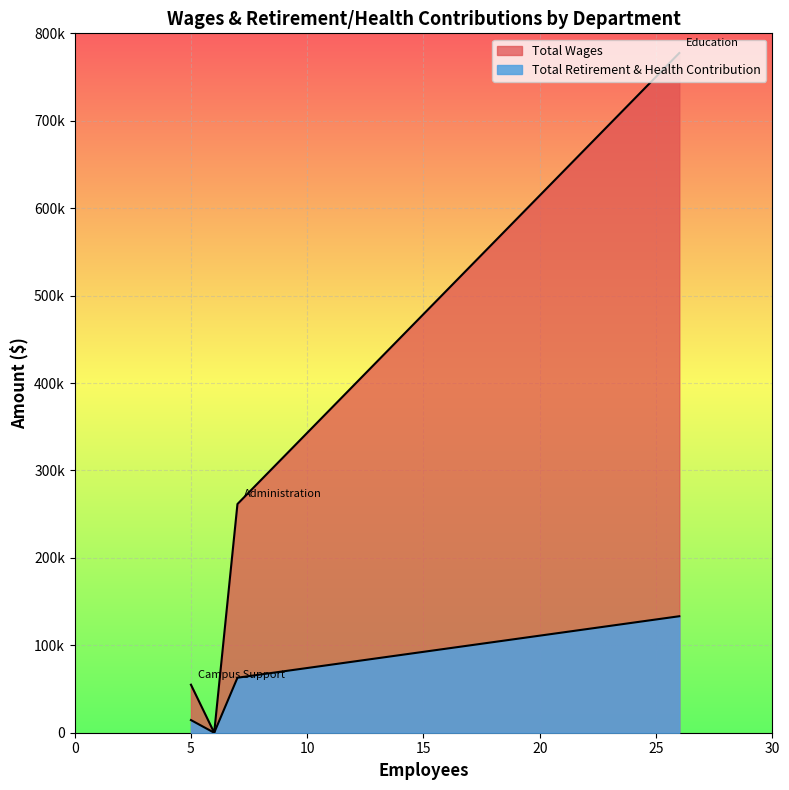

What are all the series names shown in the legend?

Total Wages, Total Retirement & Health Contribution